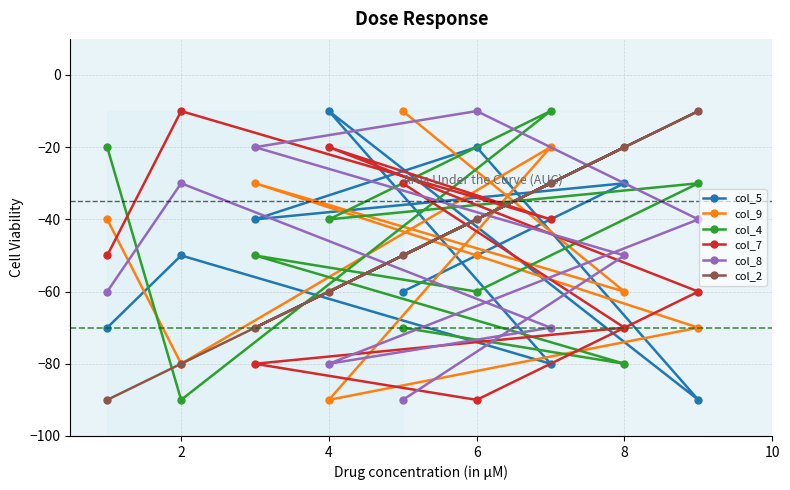

What is the lowest value of the col_4 series?

-90